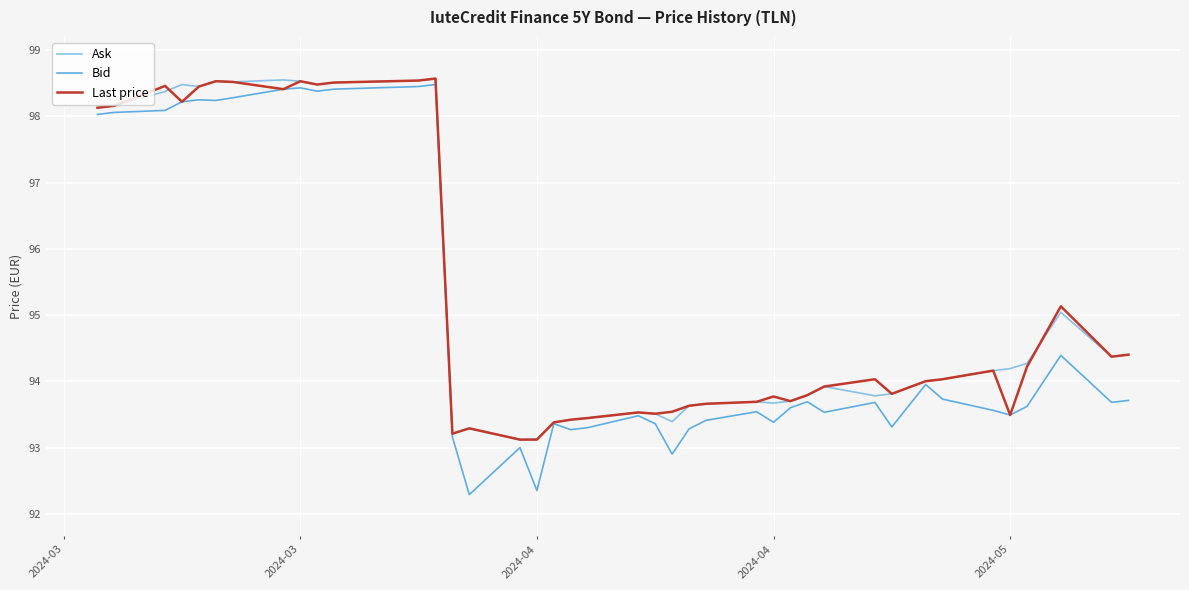

What is the smallest value displayed?

92.3